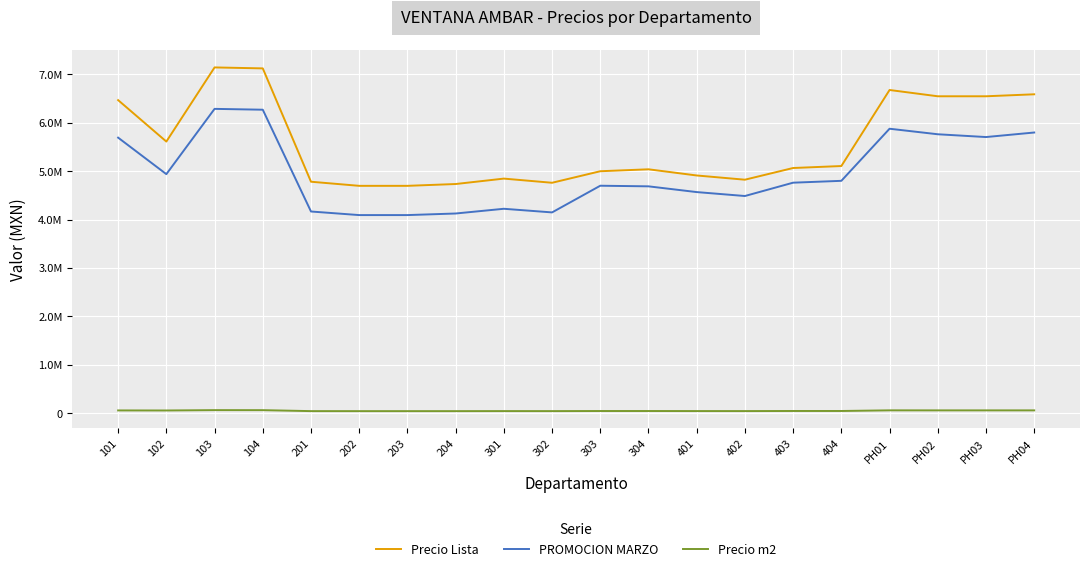

Is this an area chart (filled region under the line)?

No